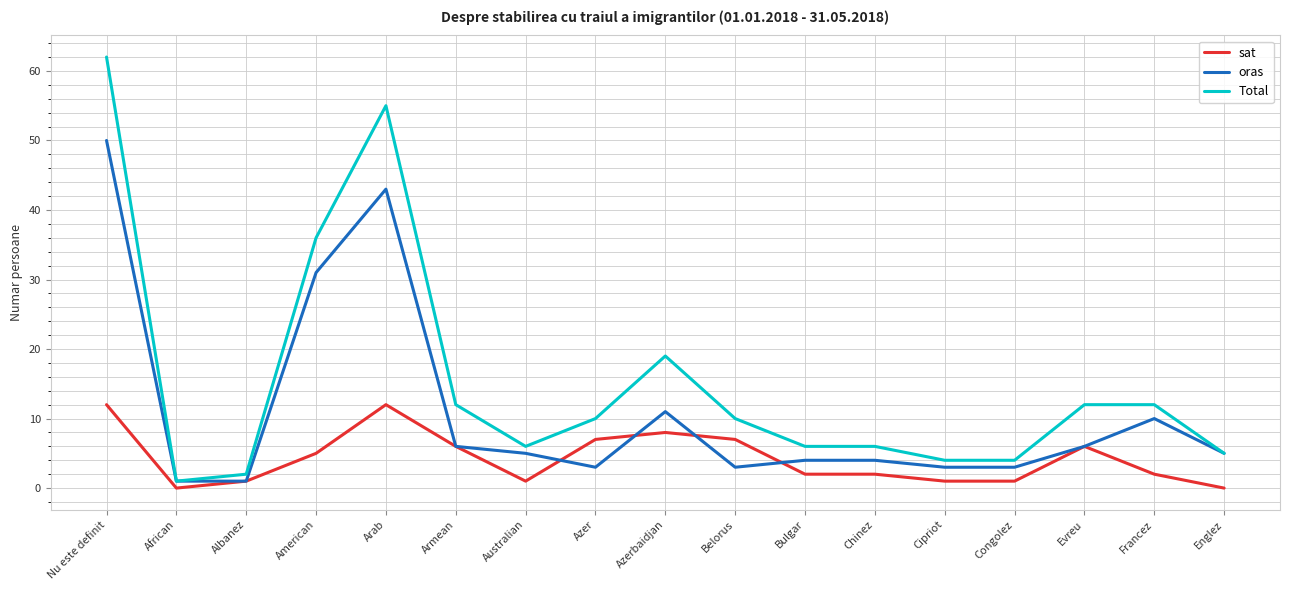

Reading left to right, list all the values displayed in this chart.

sat: 12	0	1	5	12	6	1	7	8	7	2	2	1	1	6	2	0
oras: 50	1	1	31	43	6	5	3	11	3	4	4	3	3	6	10	5
Total: 62	1	2	36	55	12	6	10	19	10	6	6	4	4	12	12	5